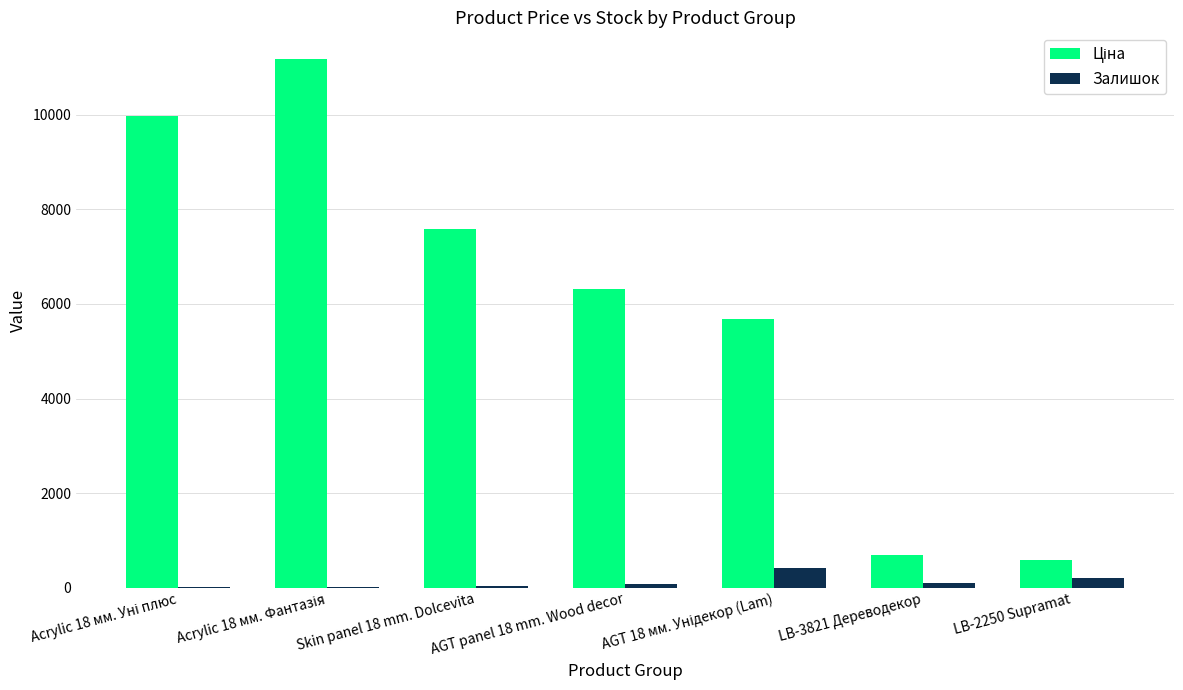

Are the bars grouped side by side (vs. stacked)?

Yes